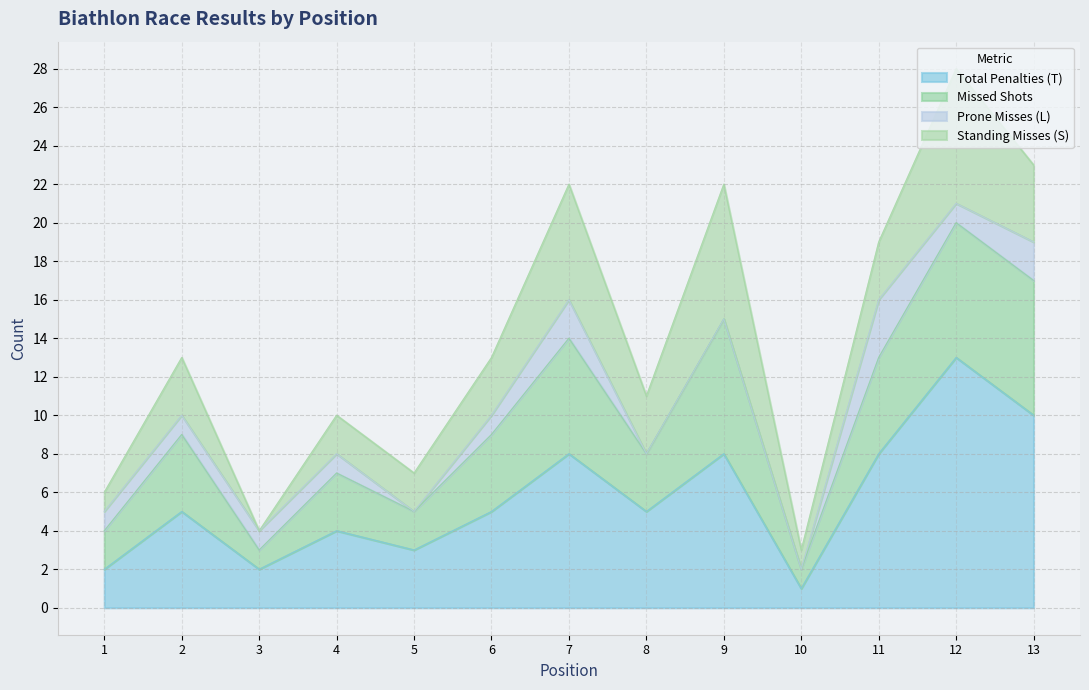

Where is the first local maximum for Total Penalties (T)?

2